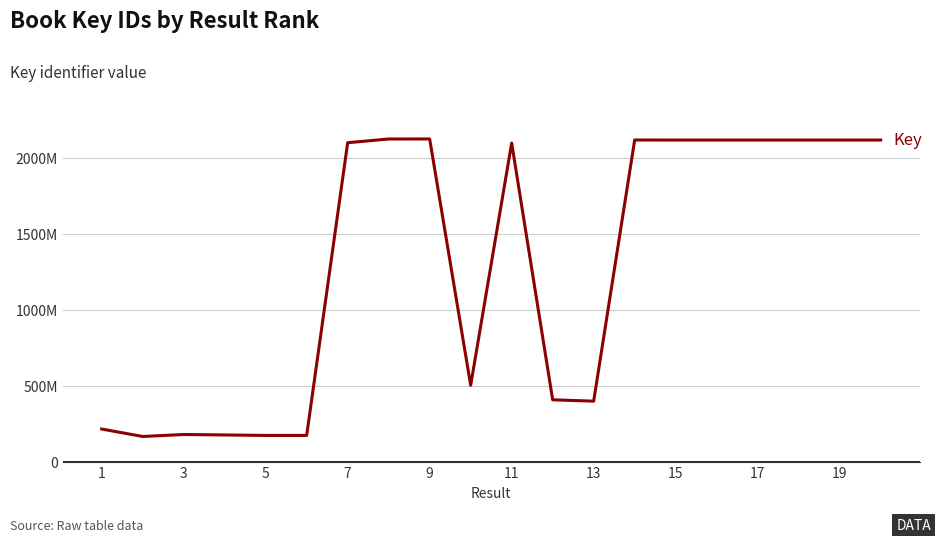

Is this an area chart (filled region under the line)?

No